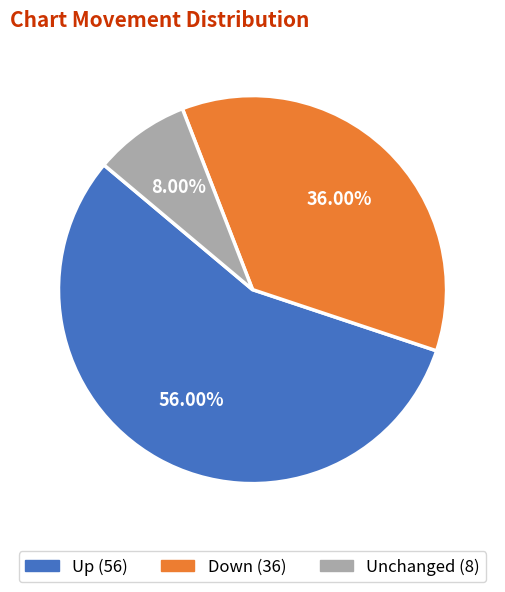

Is there any slice that represents more than half of the pie?

Yes